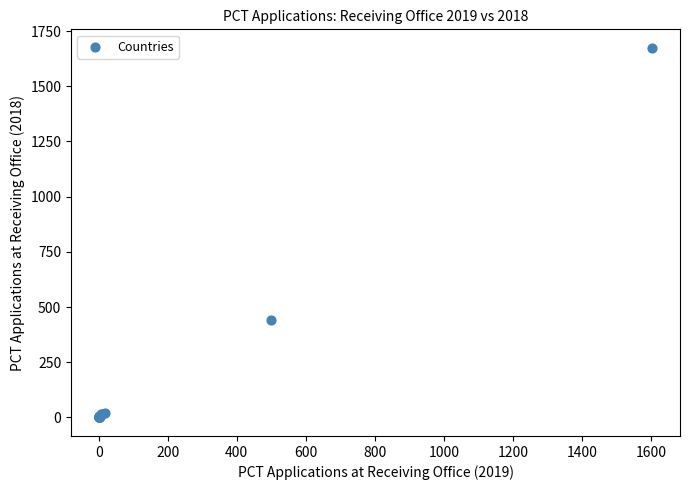

What Y value in the scatter plot is closest to 837?

441